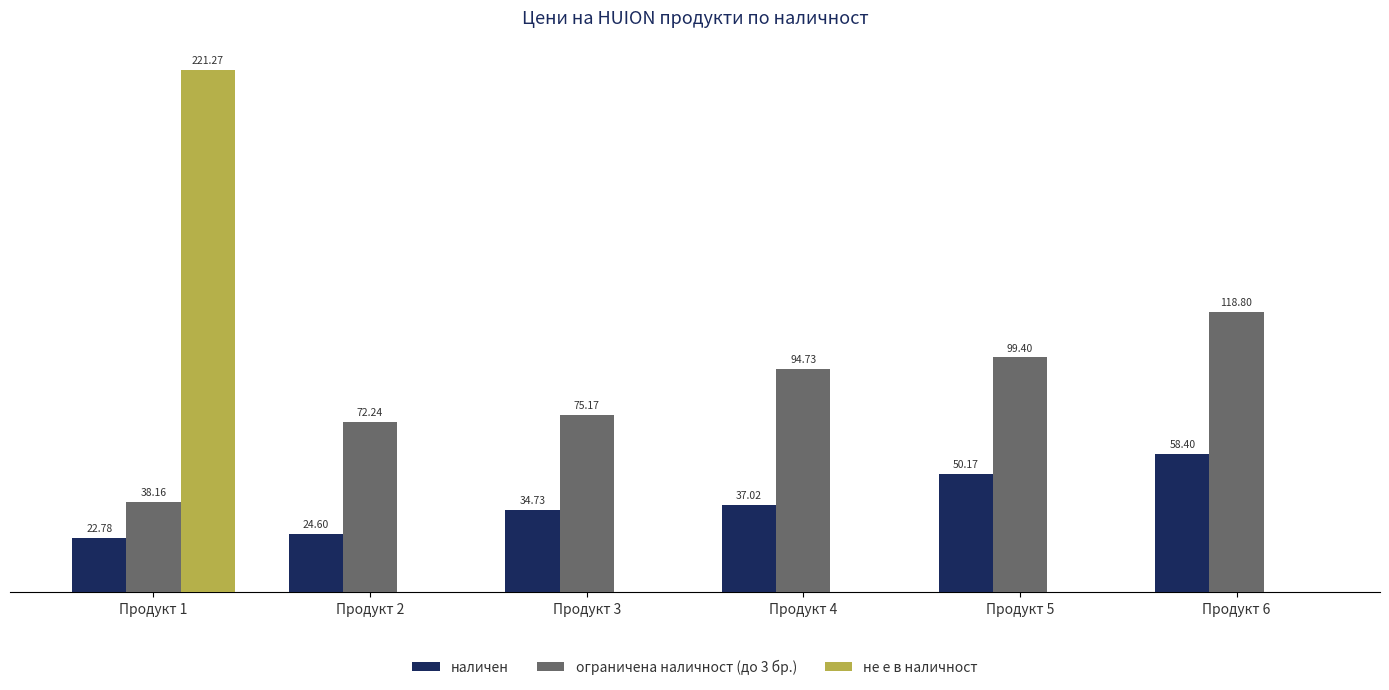

Which series changed the most between Продукт 2 and Продукт 4?

ограничена наличност (до 3 бр.)